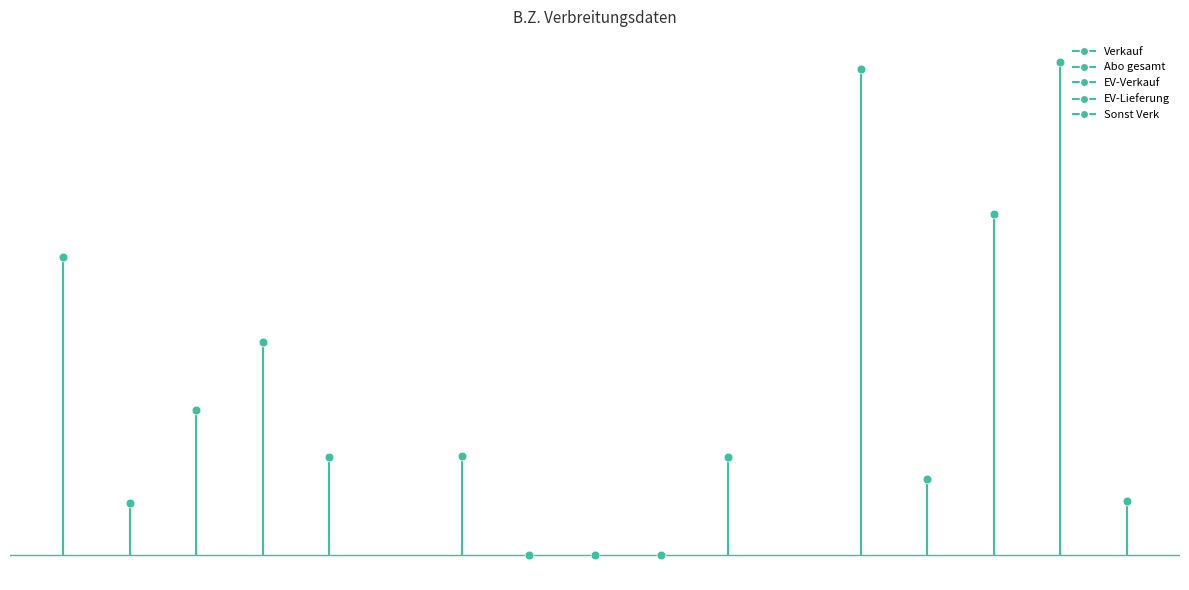

What are all the series names shown in the legend?

Verkauf, Abo gesamt, EV-Verkauf, EV-Lieferung, Sonst Verk